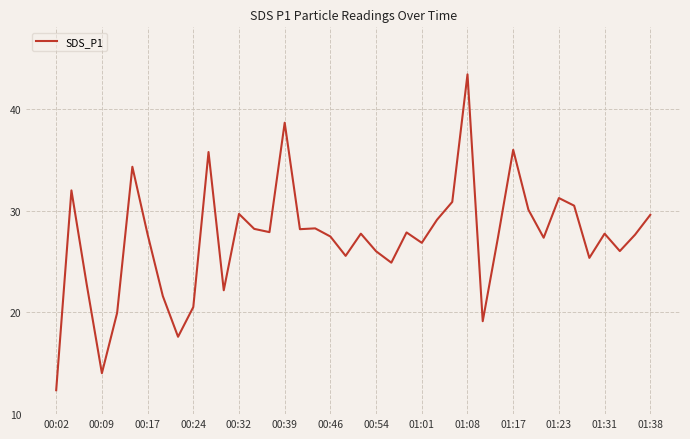

How many lines are shown in the chart?

1